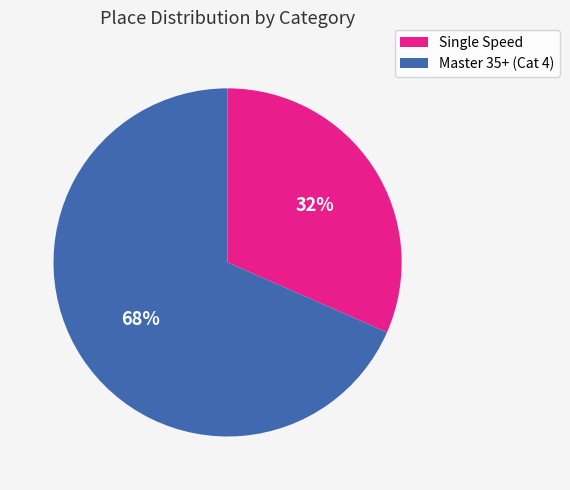

Which has a higher value, Master 35+ (Cat 4) or Single Speed?

Master 35+ (Cat 4)